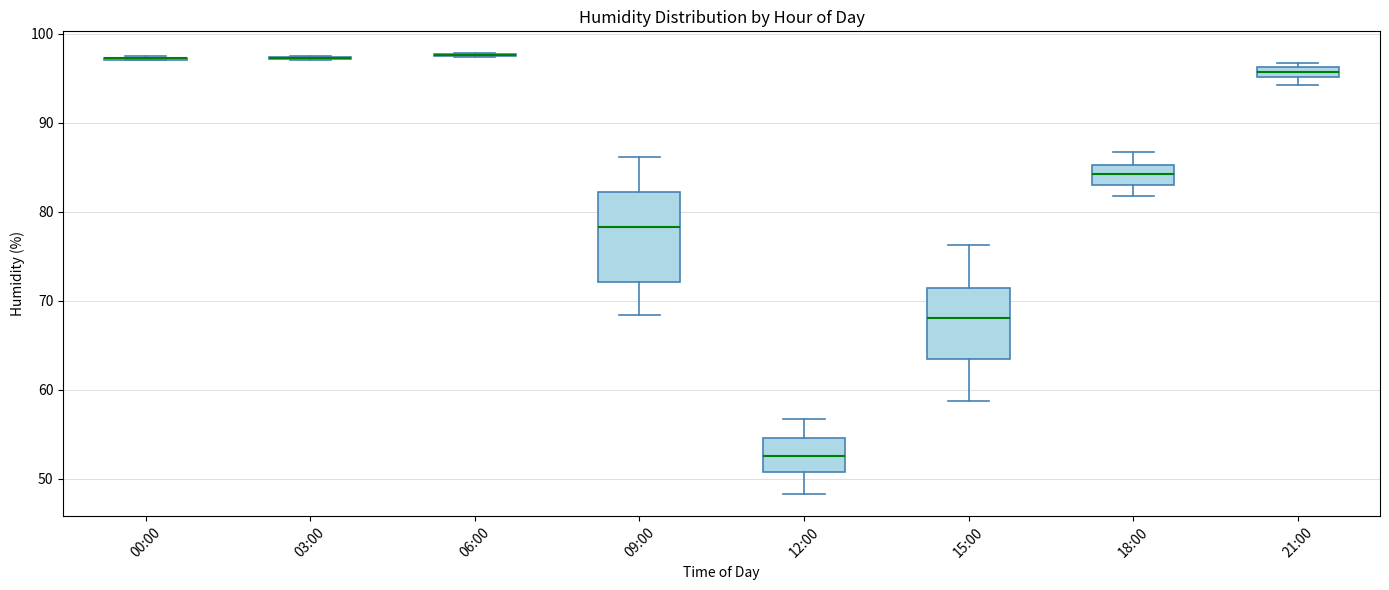

Where is the upper edge of the box for 15:00 on the y-axis? The values are not printed on the chart, so give them approximately, as read against the axis.

72